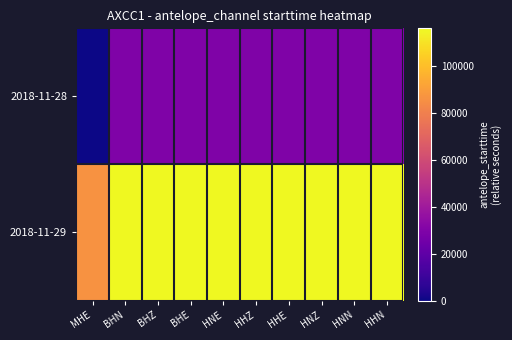

List the series in order of their peak value, lowest first.

2018-11-28, 2018-11-29